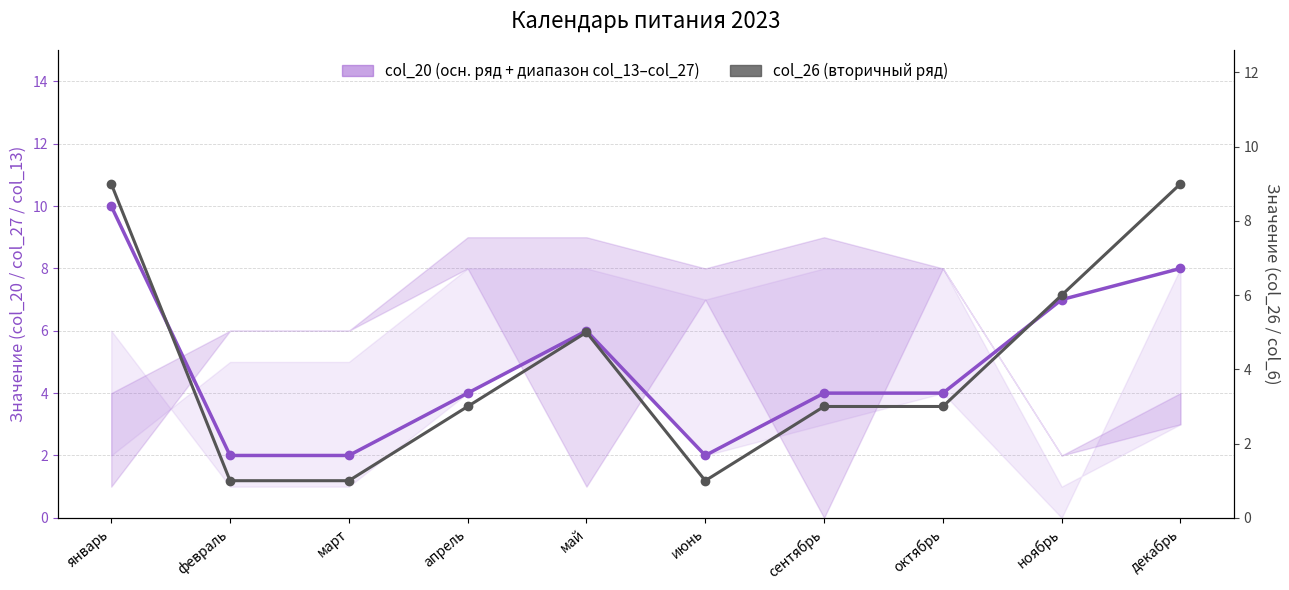

What is the value of the col_26 (вторичная) point at the 10th from the left?

9